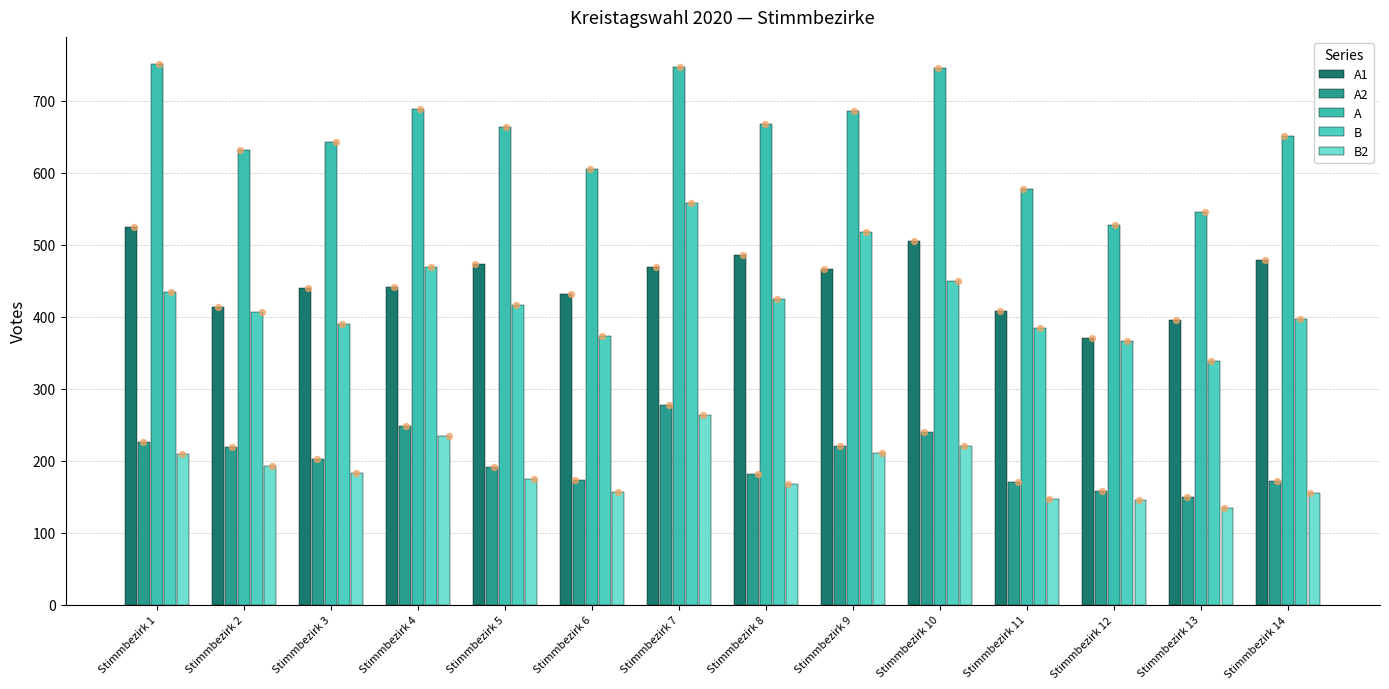

Which series contains the lowest Y value?

B2